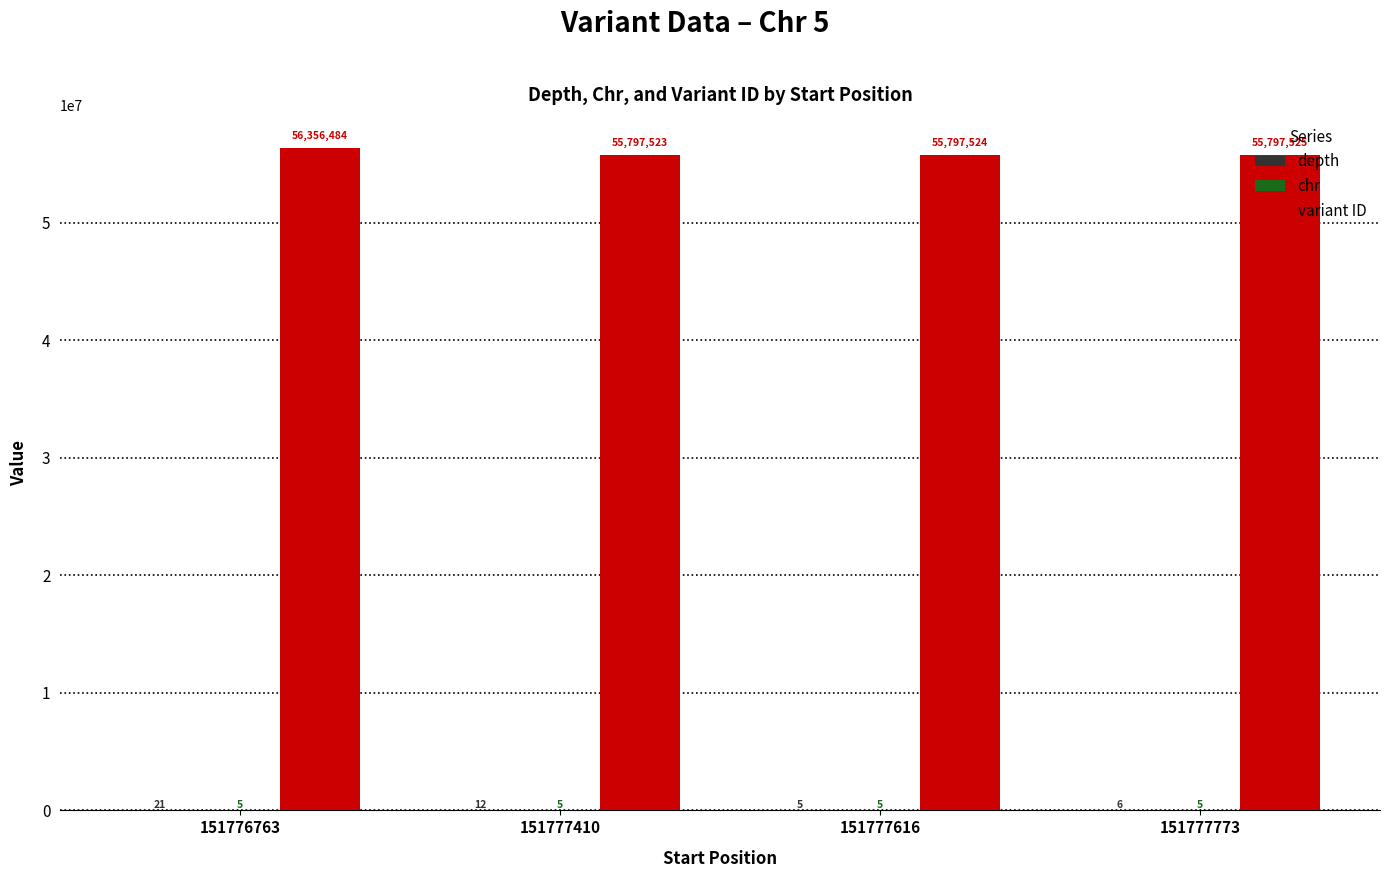

What is the sum of all variant ID values?

223749056